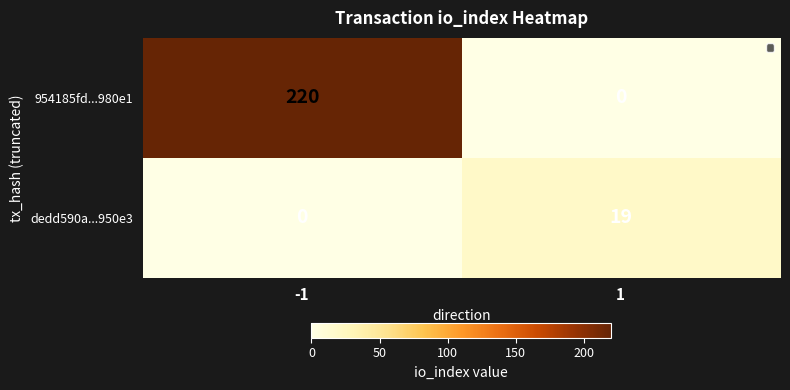

What is the difference between the highest and lowest values at -1?

220